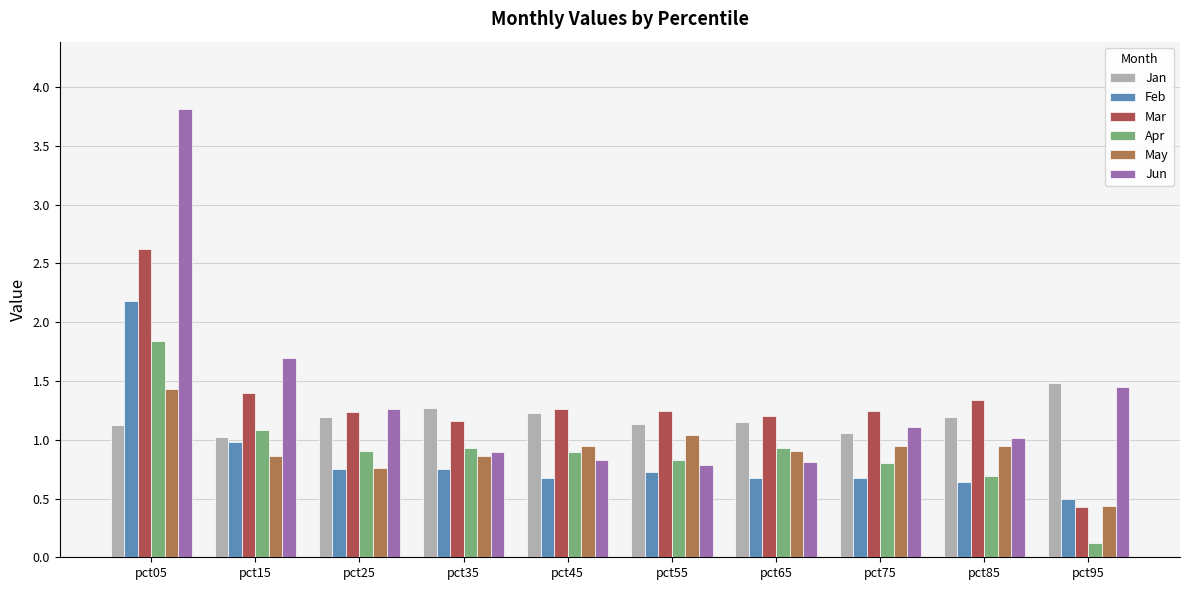

What is the difference between the maximum and minimum values in the Mar series?

2.2